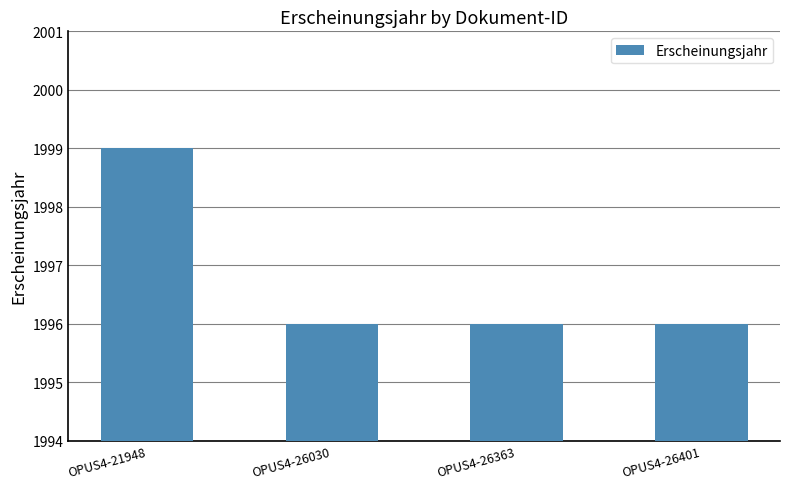

What is the change in value from OPUS4-21948 to OPUS4-26030?

-3